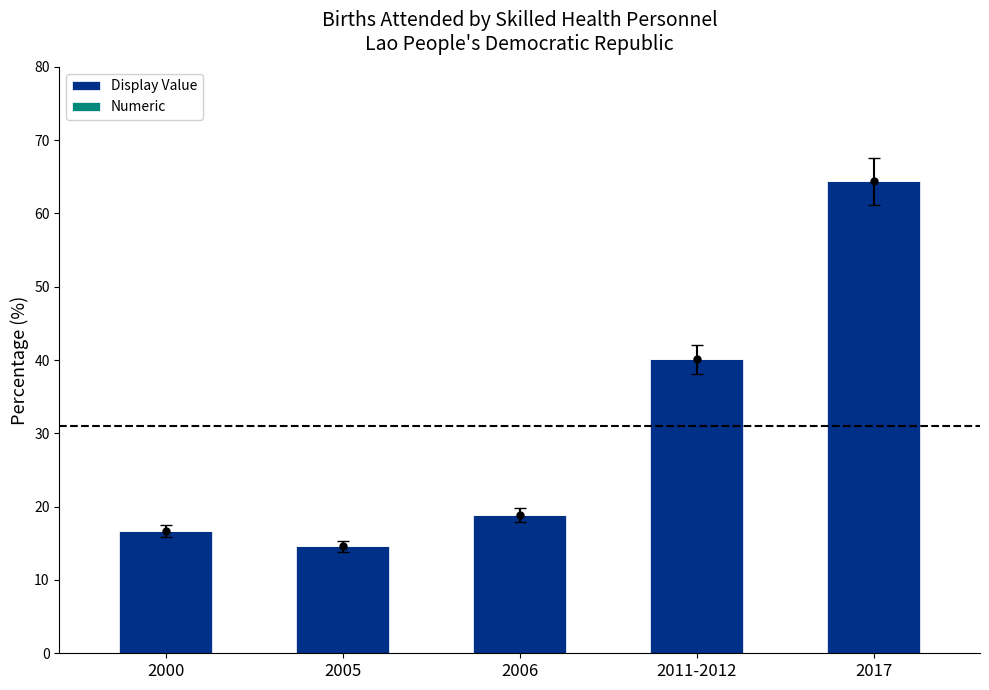

Between 2017 and 2011-2012, which is larger?

2017